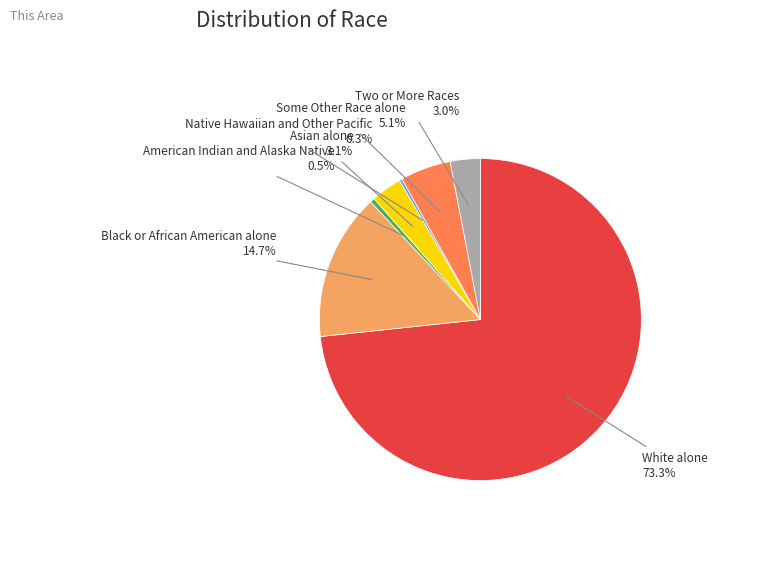

Does any single category account for the majority?

Yes